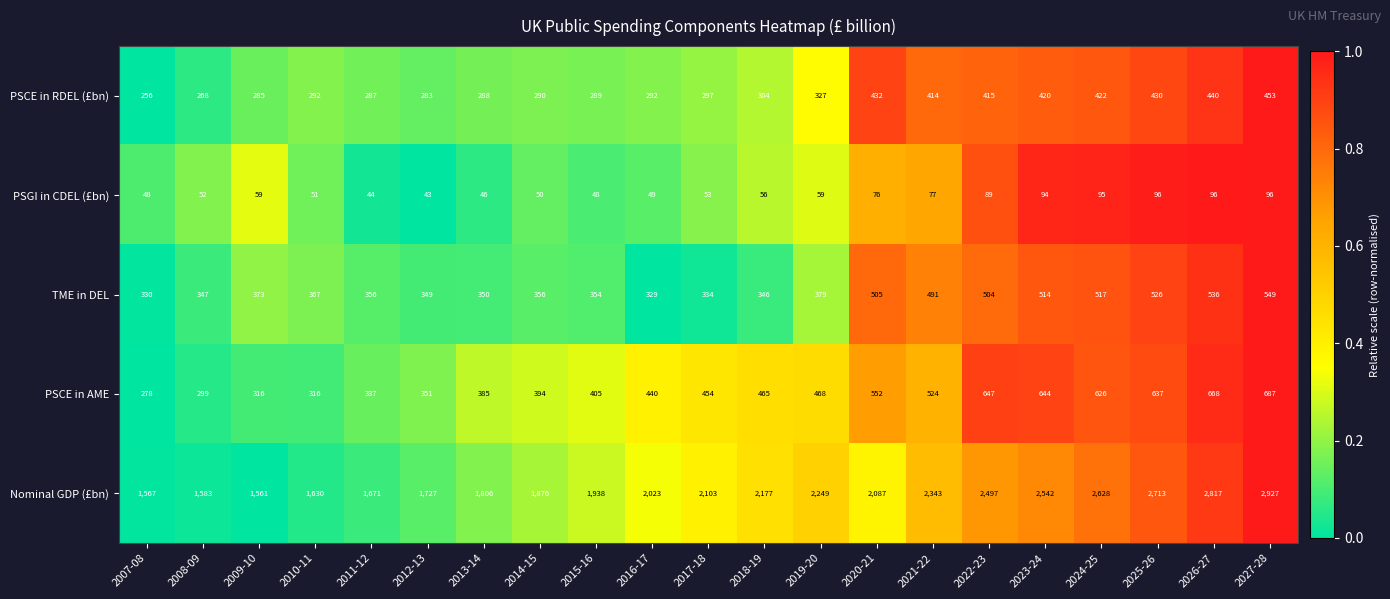

At which category does the chart reach its peak across all series?

2027-28